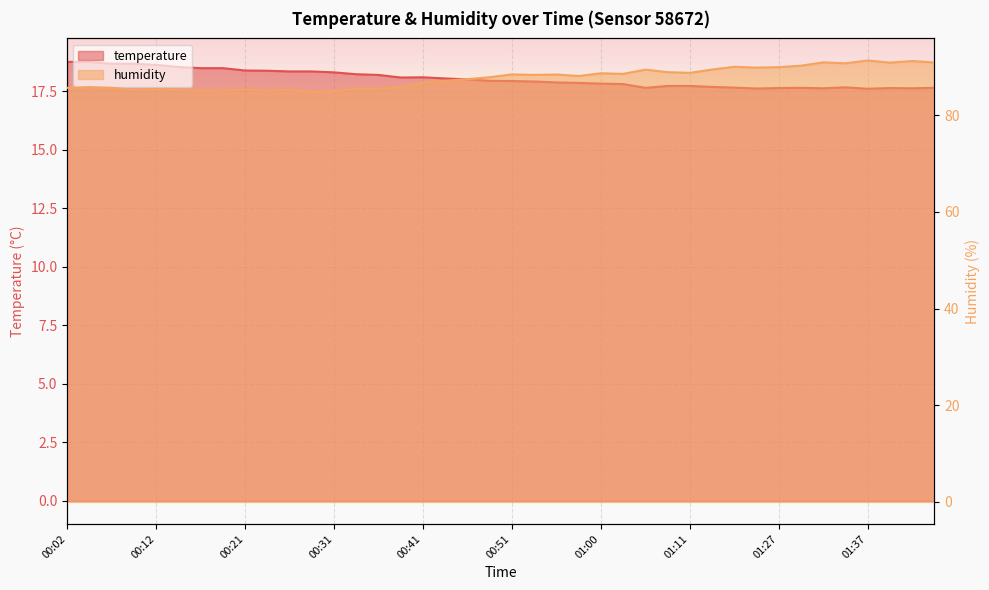

What is the difference between the second highest and second lowest values in the humidity series?

6.3